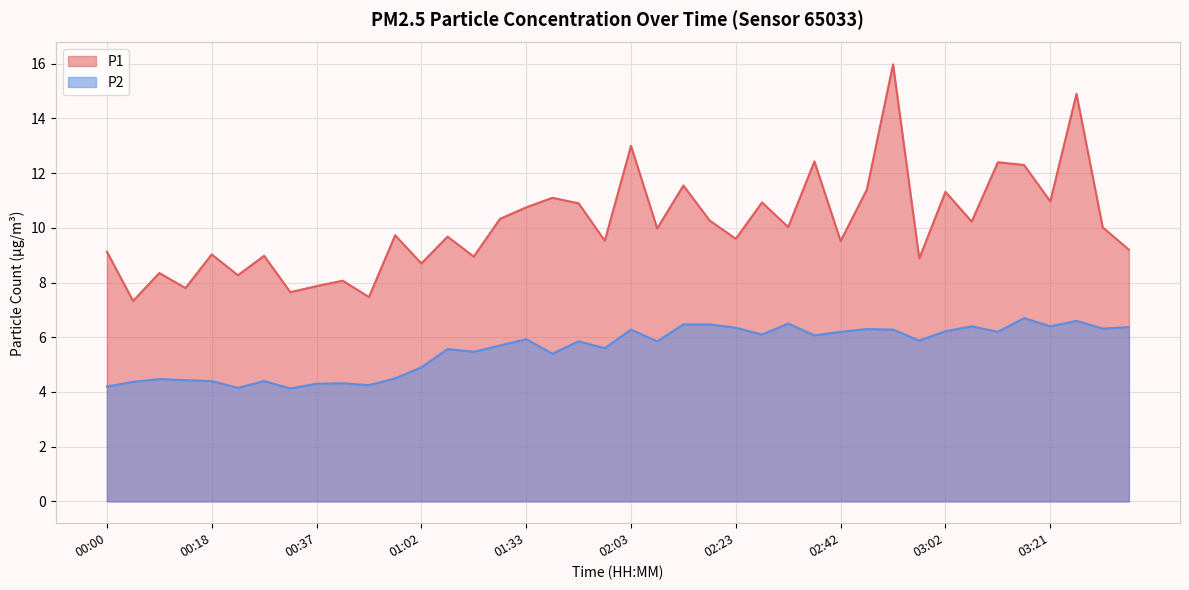

Which has a higher value, 02:13 or 02:23?

02:13